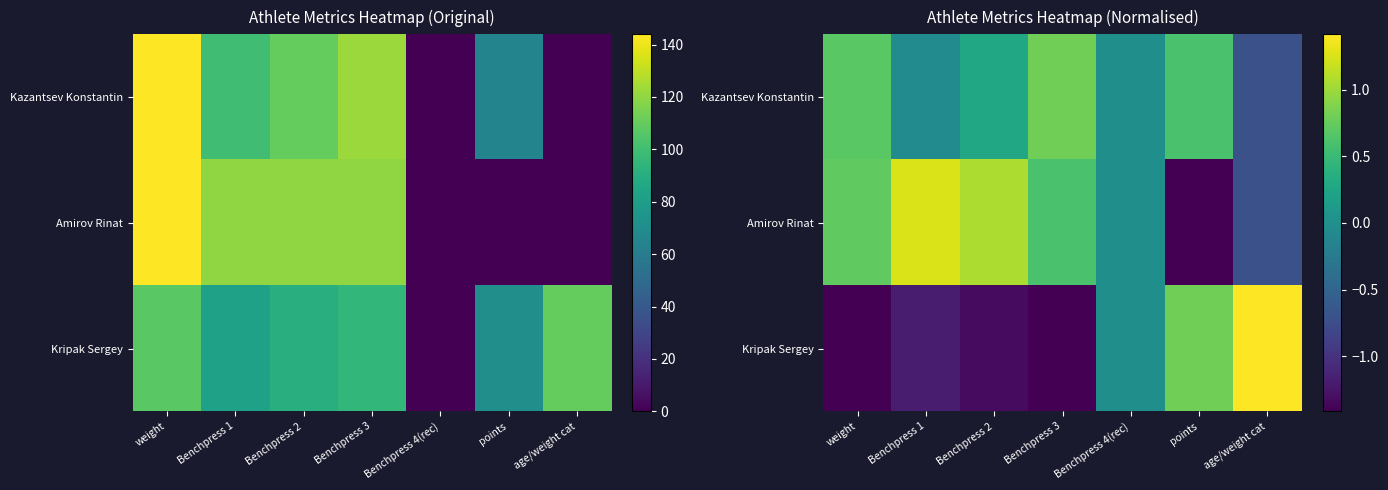

How many data points in Kripak Sergey are above -1?

3